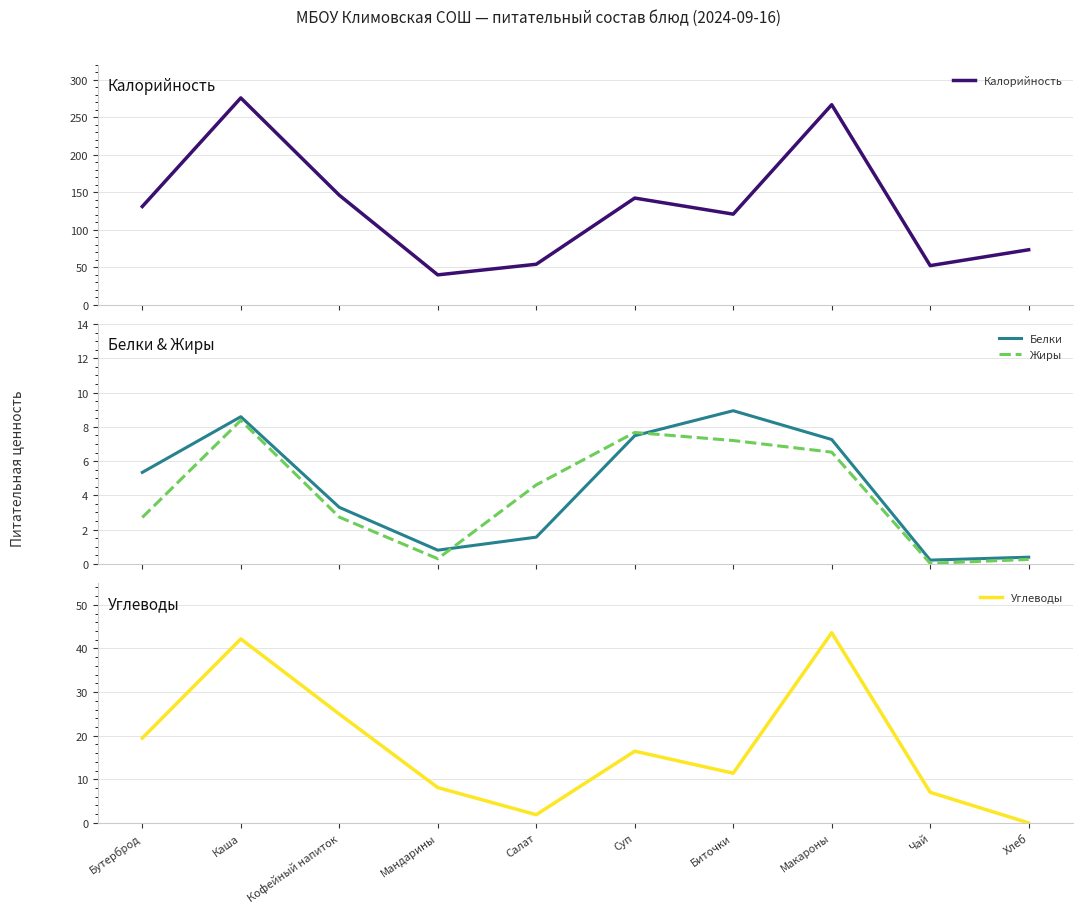

What is the difference between the Калорийность values at Макароны and Чай?

214.7